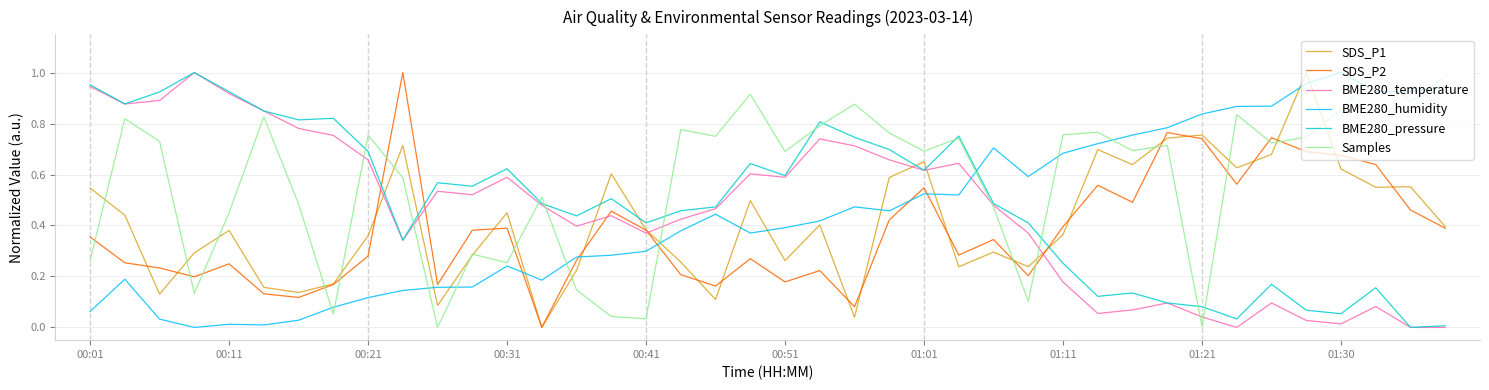

Which series ends up on top after the final intersection of BME280_humidity and BME280_temperature?

BME280_humidity